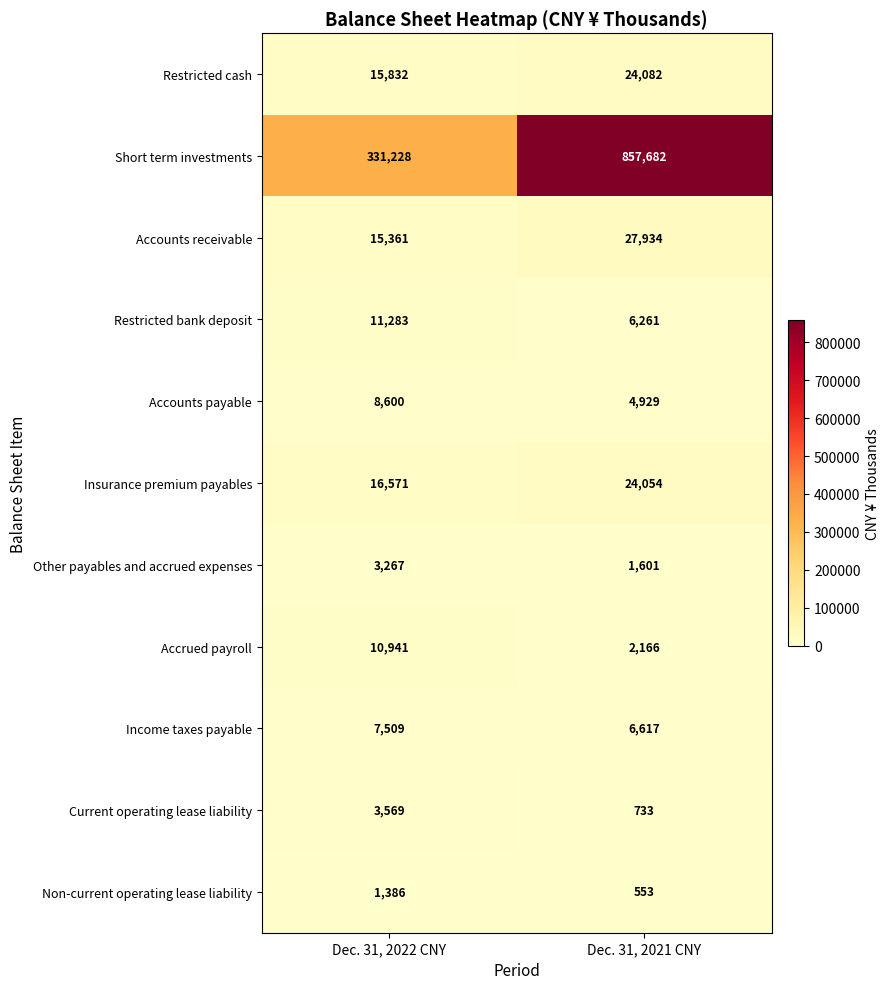

What is the total value across all series at Dec. 31, 2021 CNY?

956612